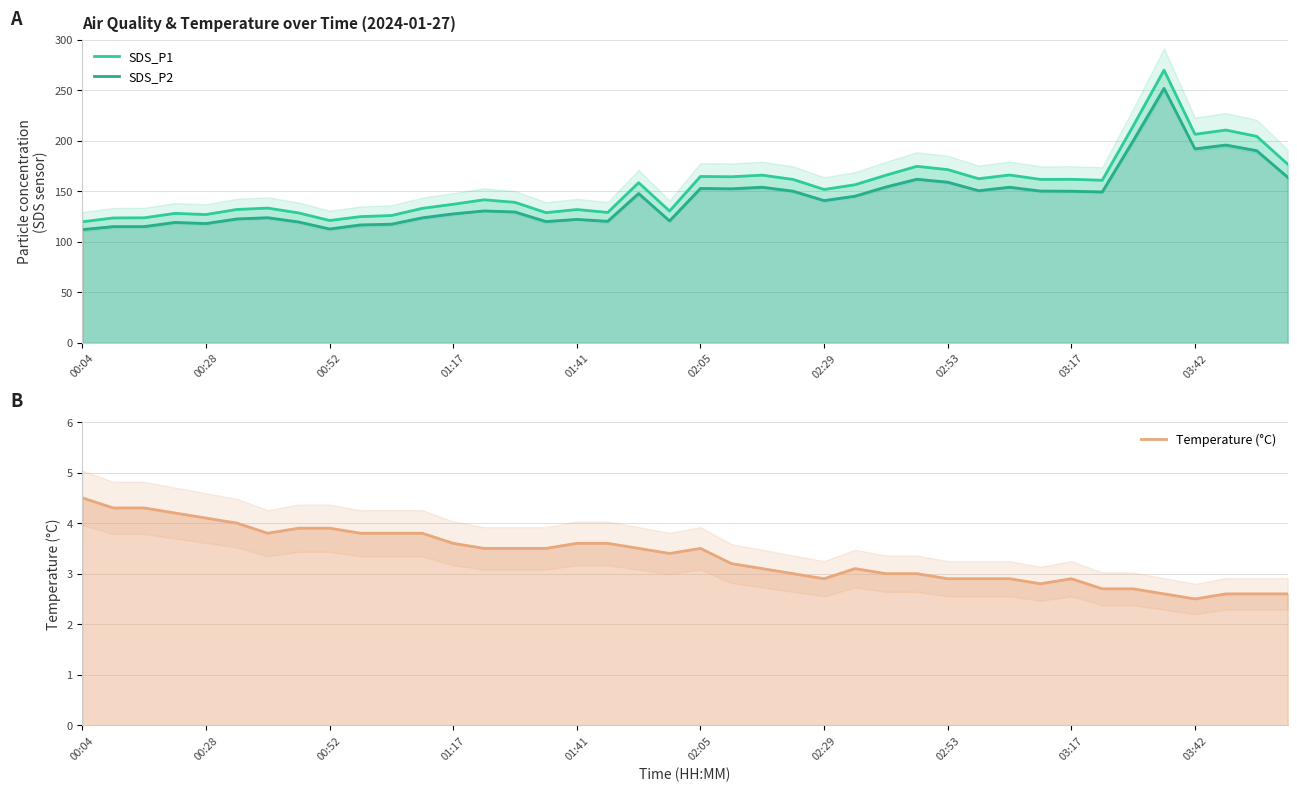

True or false: SDS_P2 has more than 2 interior local peaks.

True